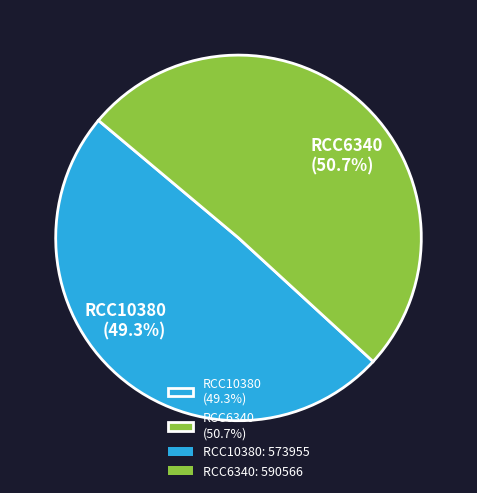

Count the number of slices in the pie.

2